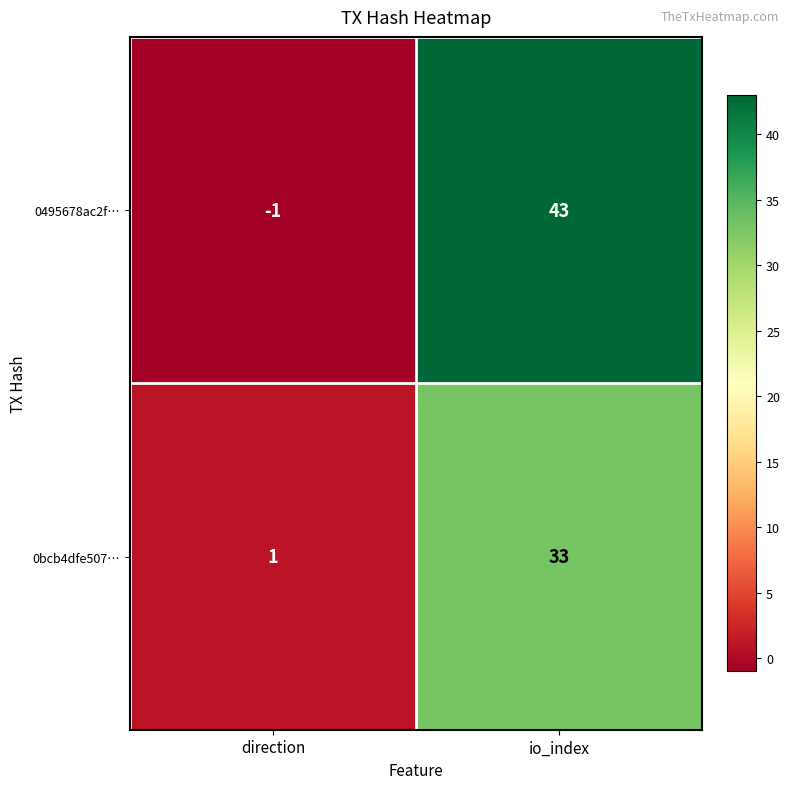

At which category is the sum across all series the highest?

io_index